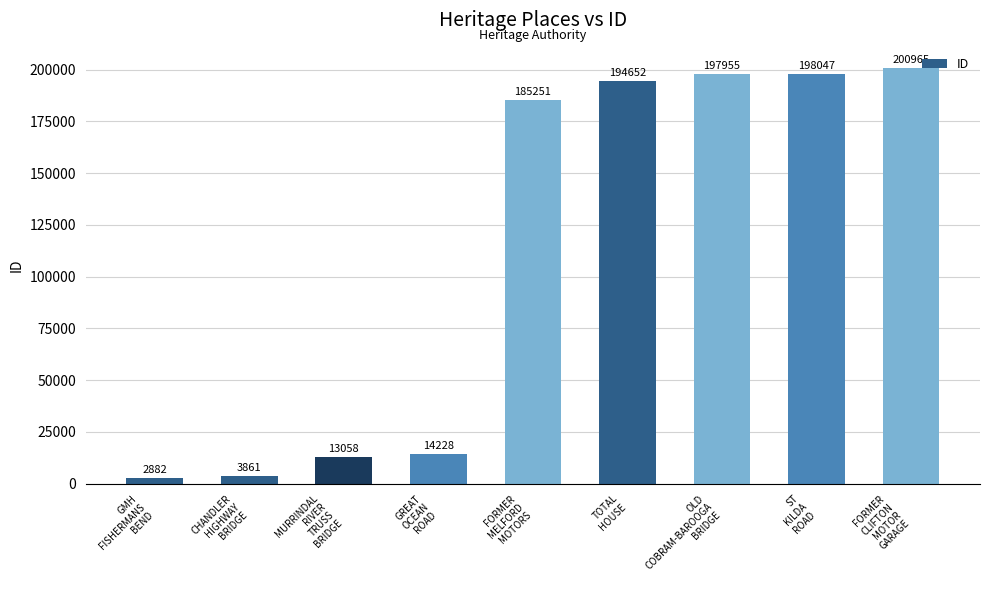

What is the difference between the second highest and second lowest values?

194186